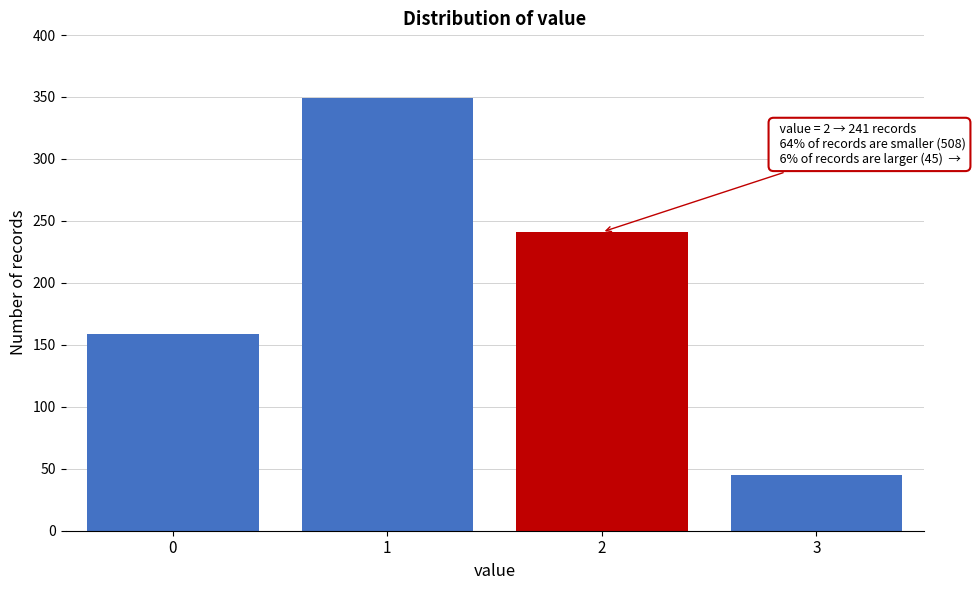

Reading left to right, extract all data points from this chart.

159	349	241	45